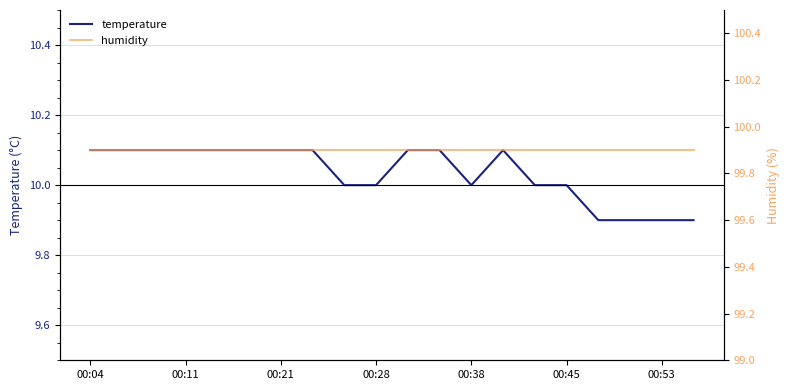

Does the chart display data point markers on the line(s)?

No